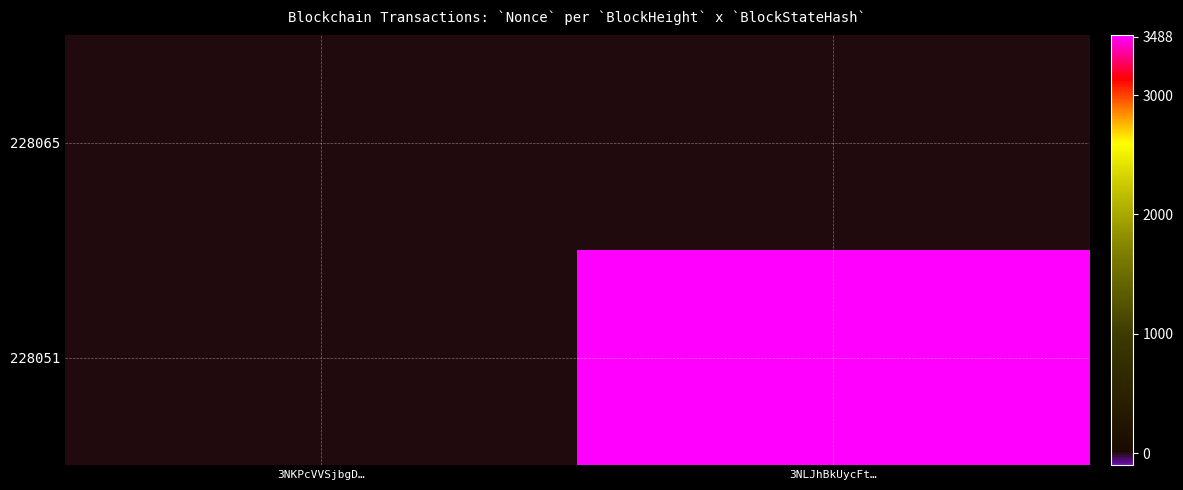

Reading left to right, what are all the values shown in this chart?

228065: 3NKPcVVSjbgD…=0	3NLJhBkUycFt…=0
228051: 3NKPcVVSjbgD…=0	3NLJhBkUycFt…=3488